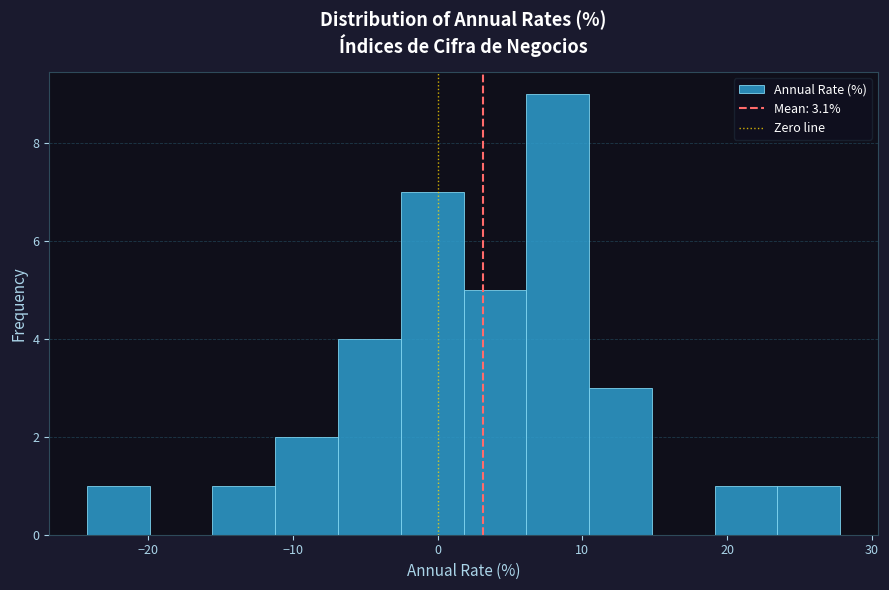

Reading left to right, list every bar in this chart as the range it spans on the x-axis followed by its height. Neither the bar edges nor the heights are printed on the chart, so give them approximately, as read against the axes.

-24 to -20: 1
-20 to -16: 0
-16 to -11: 1
-11 to -7: 2
-7 to -3: 4
-3 to 2: 7
2 to 6: 5
6 to 10: 9
10 to 15: 3
15 to 19: 0
19 to 23: 1
23 to 28: 1